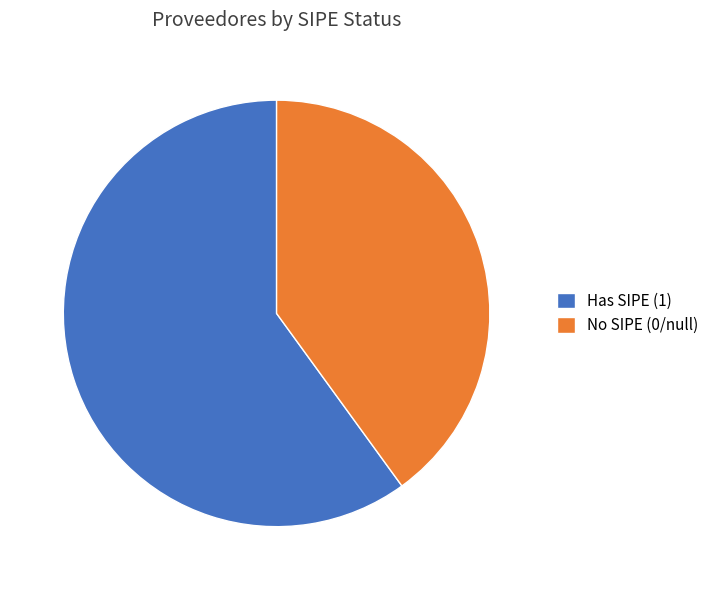

Count the number of slices in the pie.

2